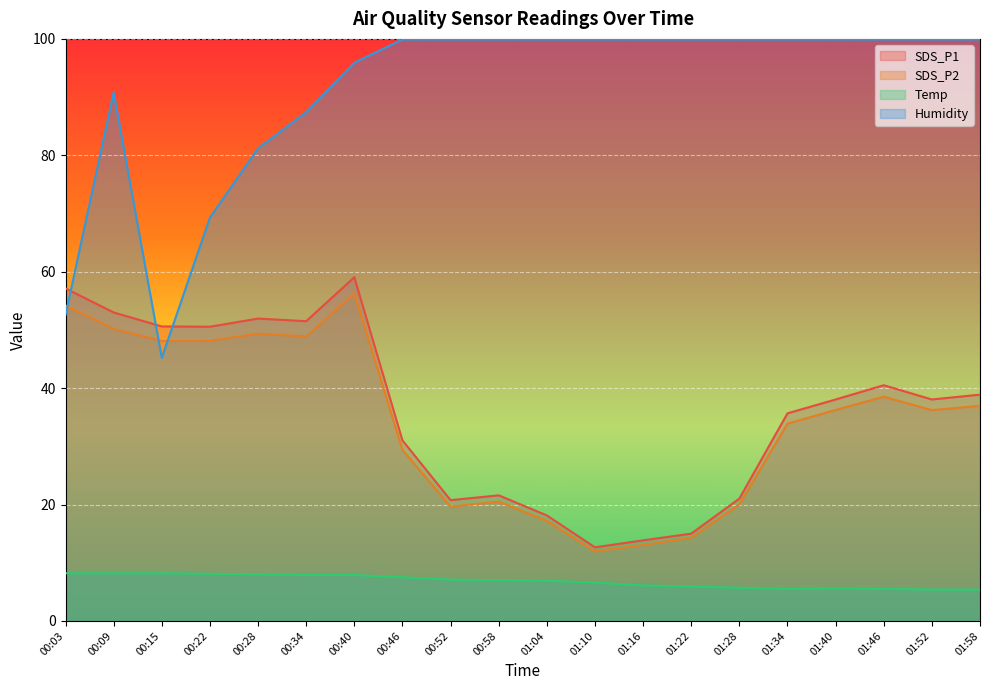

Which series changed the most between 00:15 and 00:22?

Humidity